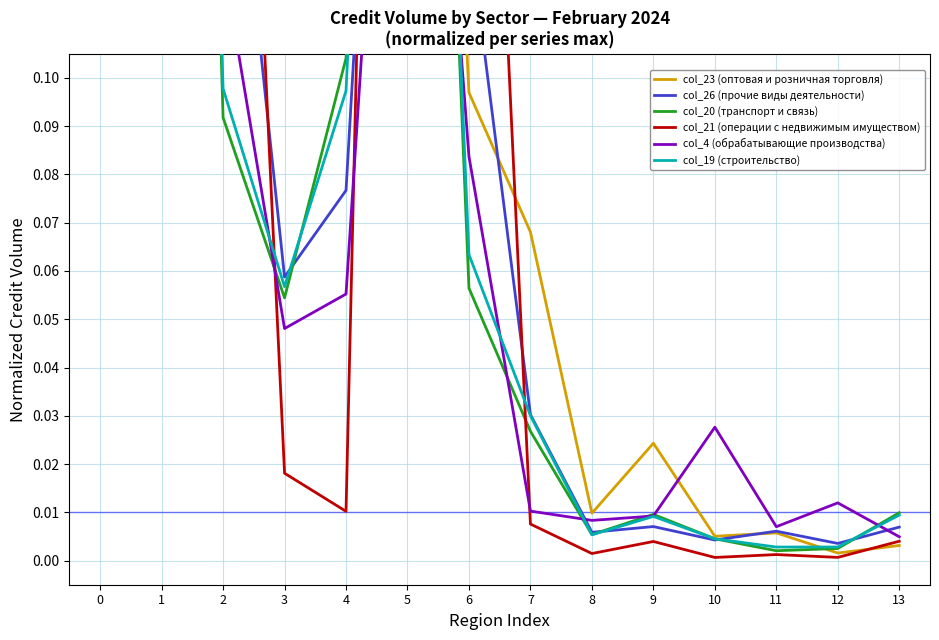

Count the number of data series in this chart.

6